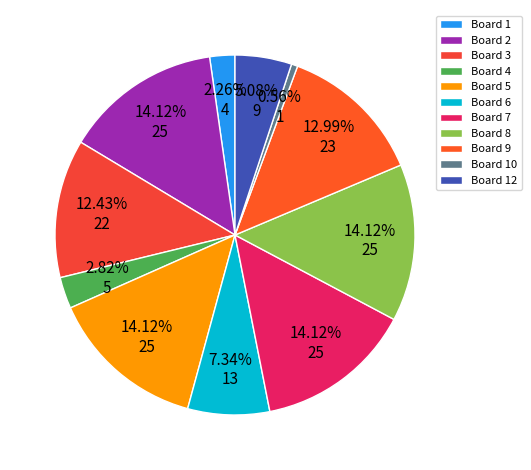

How many slices are in this pie chart?

11